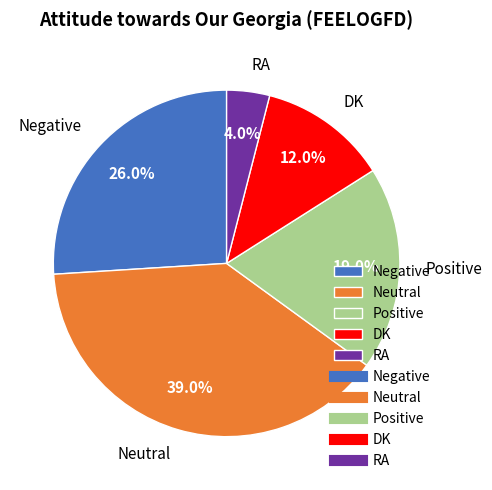

What is the largest slice in the pie chart?

Neutral